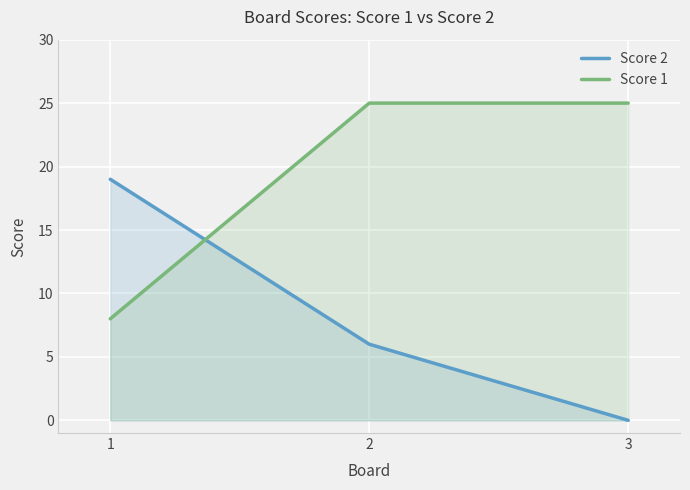

How many Score 1 values are between 8 and 25?

3